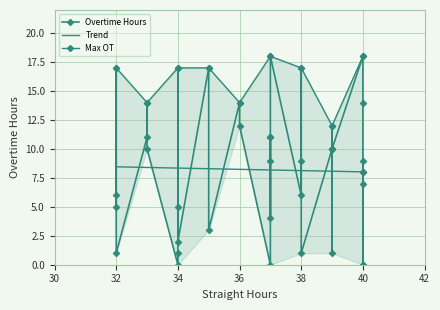

Is it true that the value at 35 is 28?

False